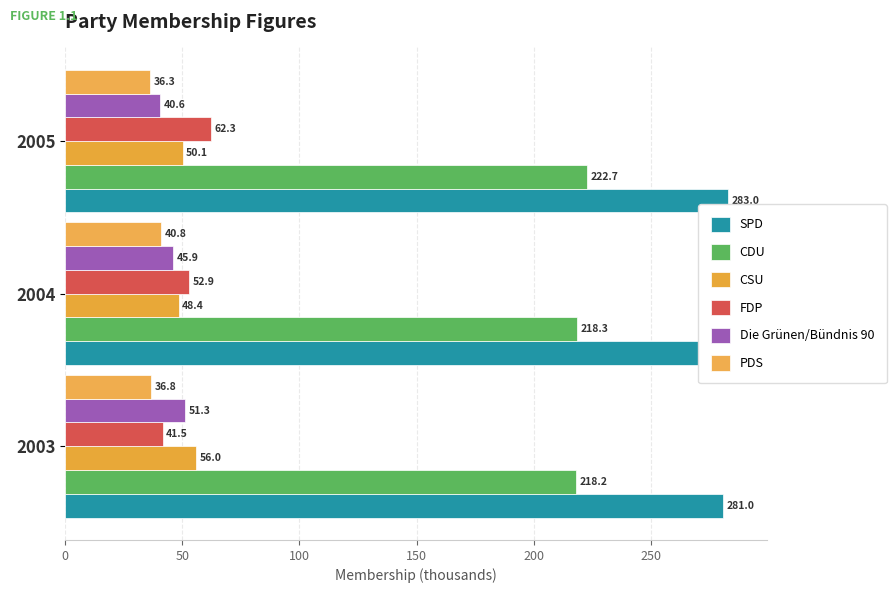

Reading left to right, transcribe all the data shown in this chart.

SPD: 281.0	285.2	283.0
CDU: 218.2	218.3	222.7
CSU: 56.0	48.4	50.1
FDP: 41.5	52.9	62.3
Die Grünen/Bündnis 90: 51.3	45.9	40.6
PDS: 36.8	40.8	36.3